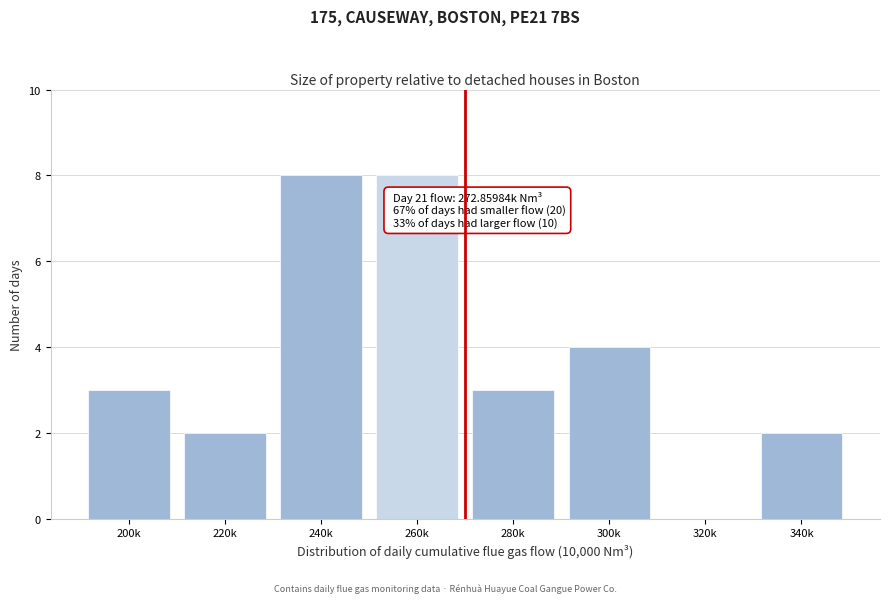

Reading left to right, list all the values displayed in this chart.

200k=3	220k=2	240k=8	260k=8	280k=3	300k=4	320k=0	340k=2